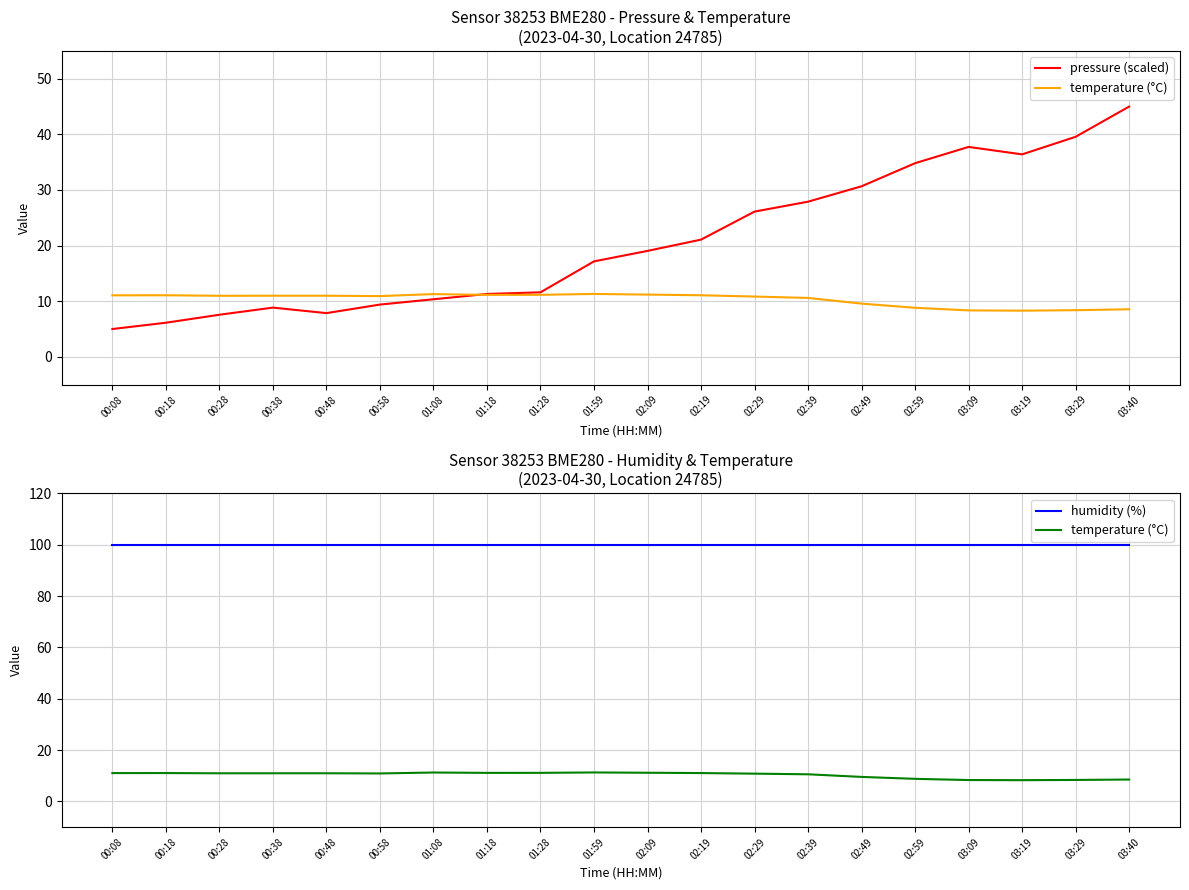

What is the difference between the maximum and minimum values in the temperature (°C) series?

3.0